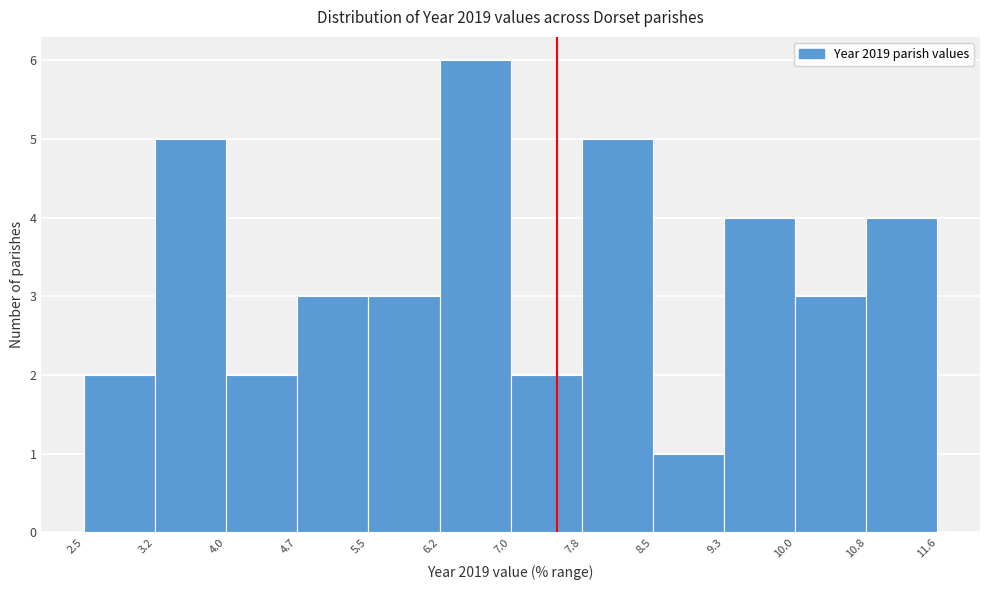

How tall is the bar that spans 7.0 to 7.8 on the x-axis? The values are not printed on the chart, so give them approximately, as read against the axis.

2